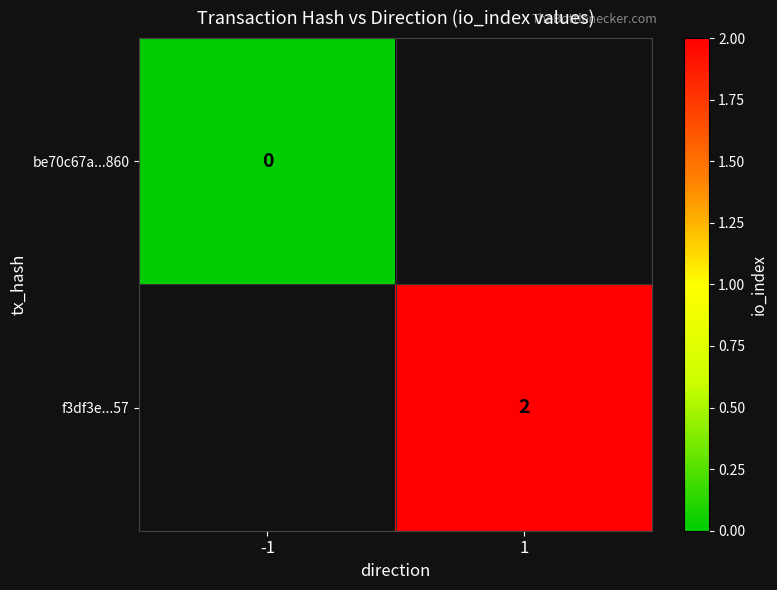

Is the value of f3df3e...57 at 1 greater than the value of be70c67a...860 at -1?

Yes